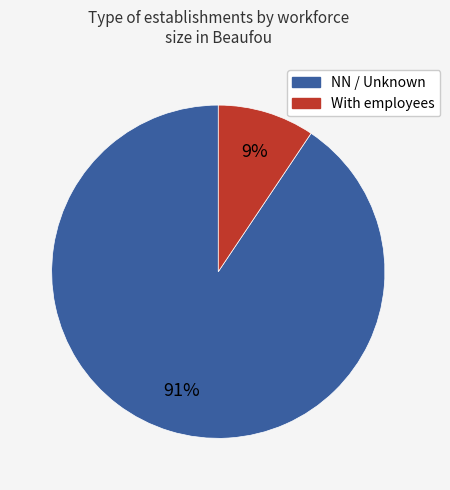

Count the number of slices in the pie.

2